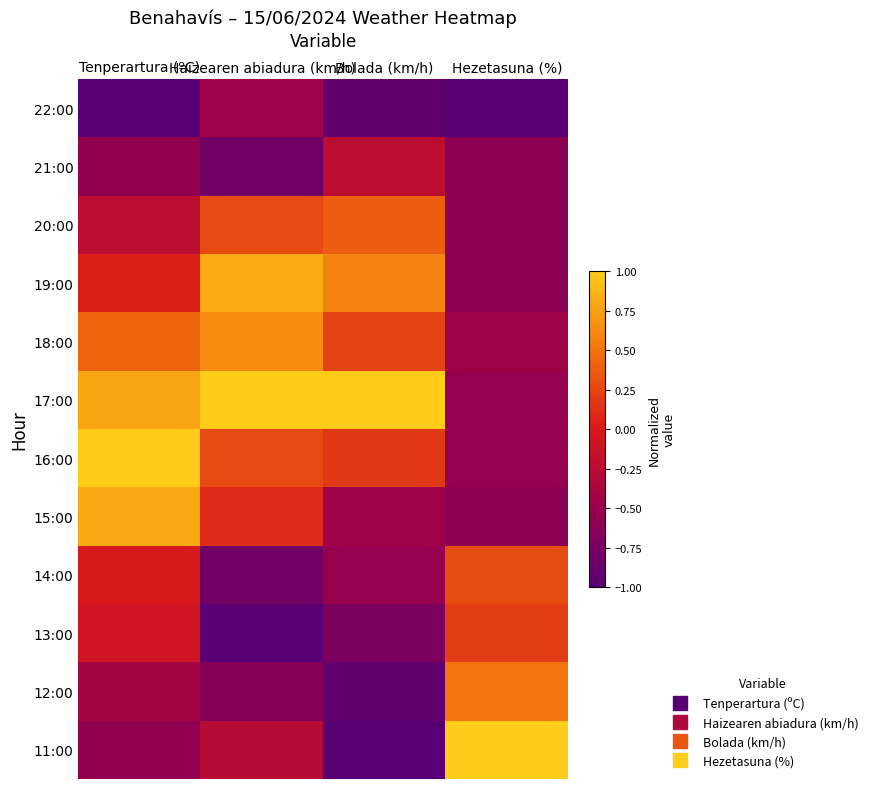

What is the total value across all series at Hezetasuna (%)?

-2.9